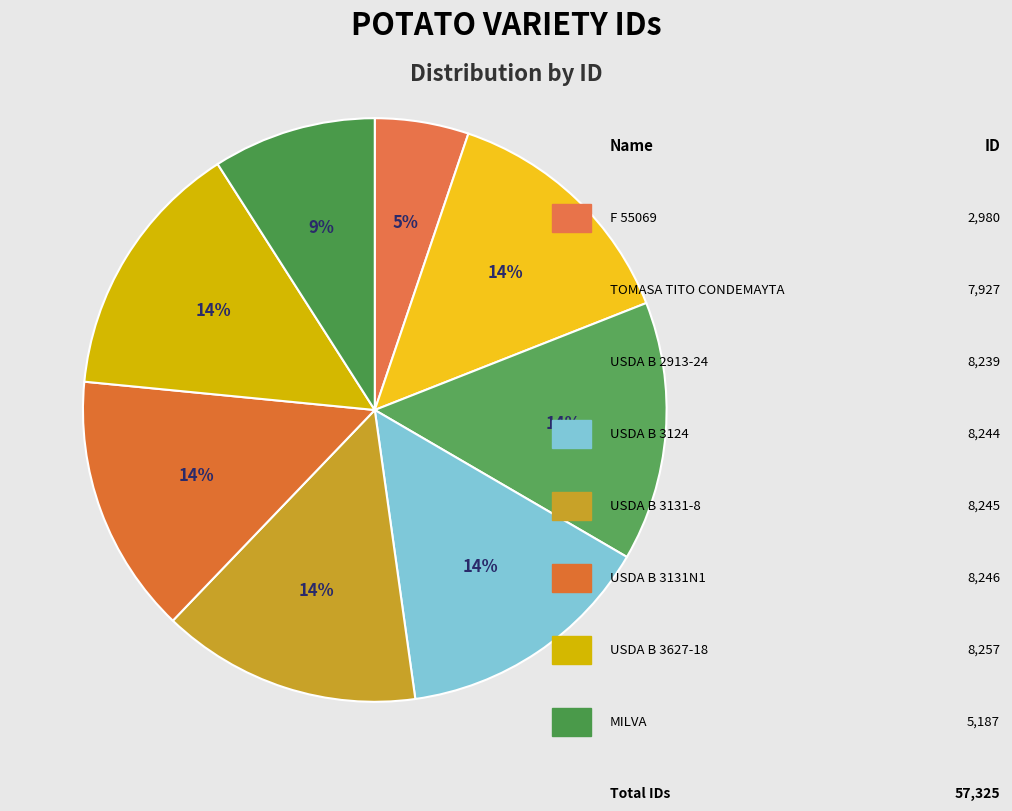

Count the number of slices in the pie.

8